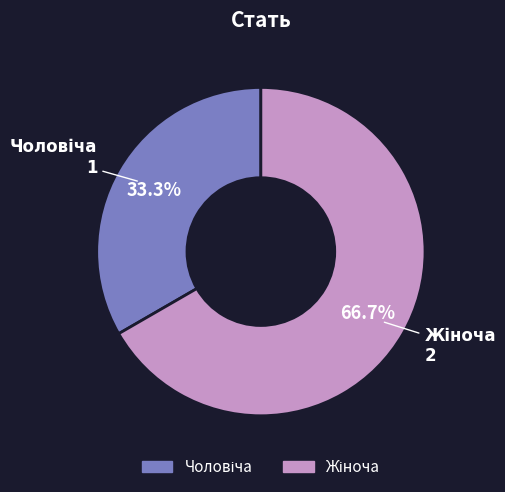

How many segments does this pie chart have?

2